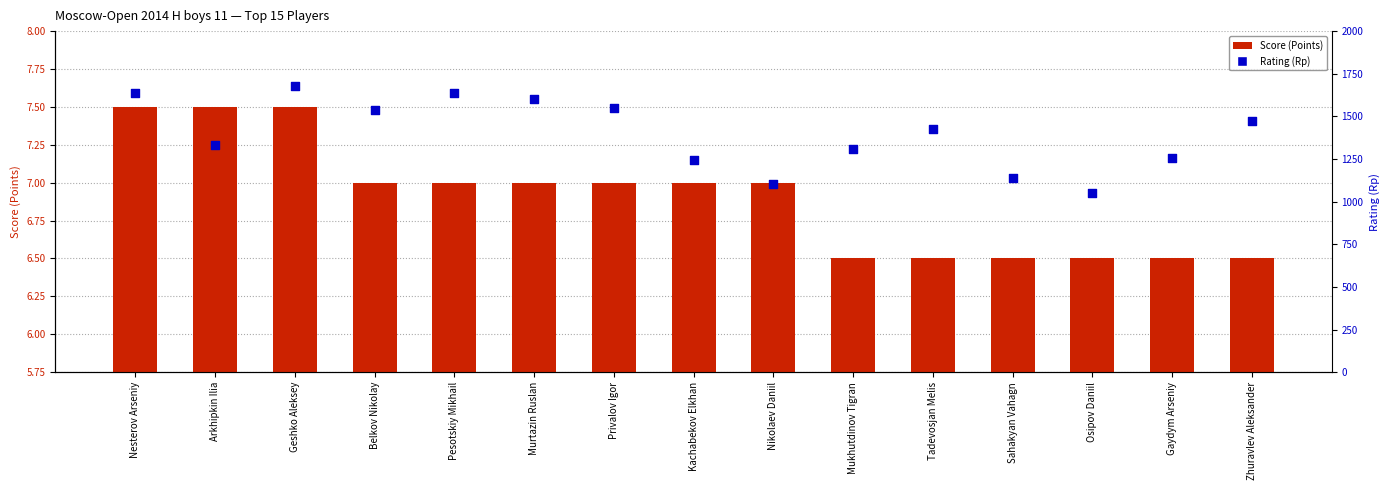

At how many categories does at least one series exceed 930?

15